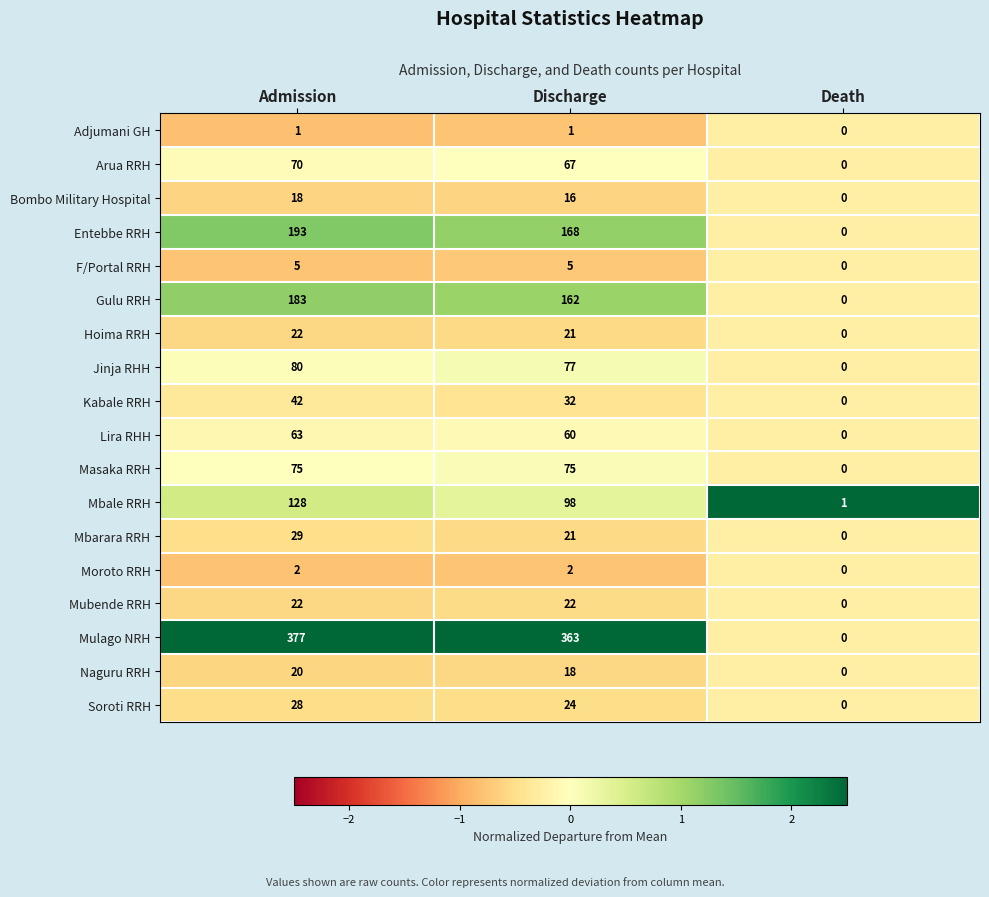

The Mbale RRH series shows 1 at Death. True or false?

True